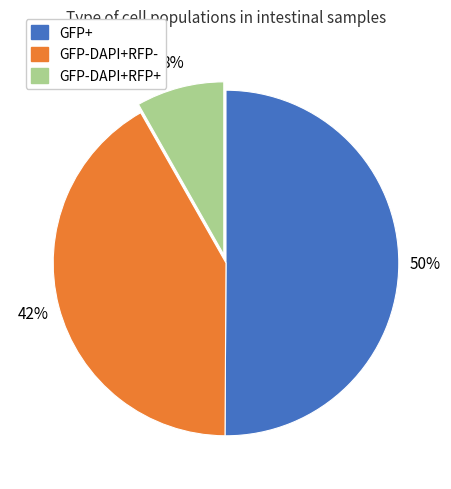

To the nearest percent, what is the difference between the largest and smallest slice percentages?

42%